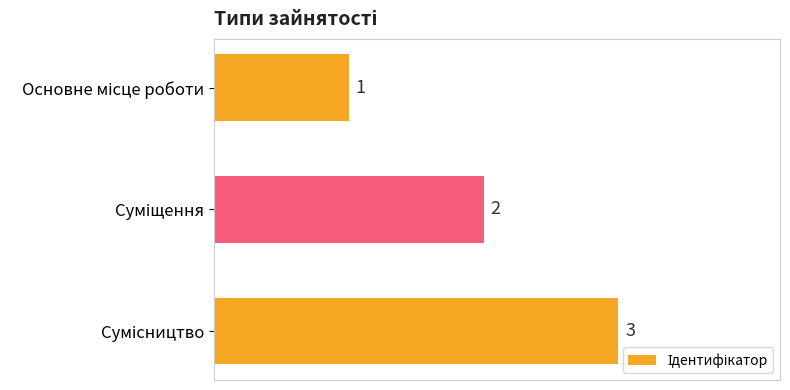

What is the greatest value displayed?

3